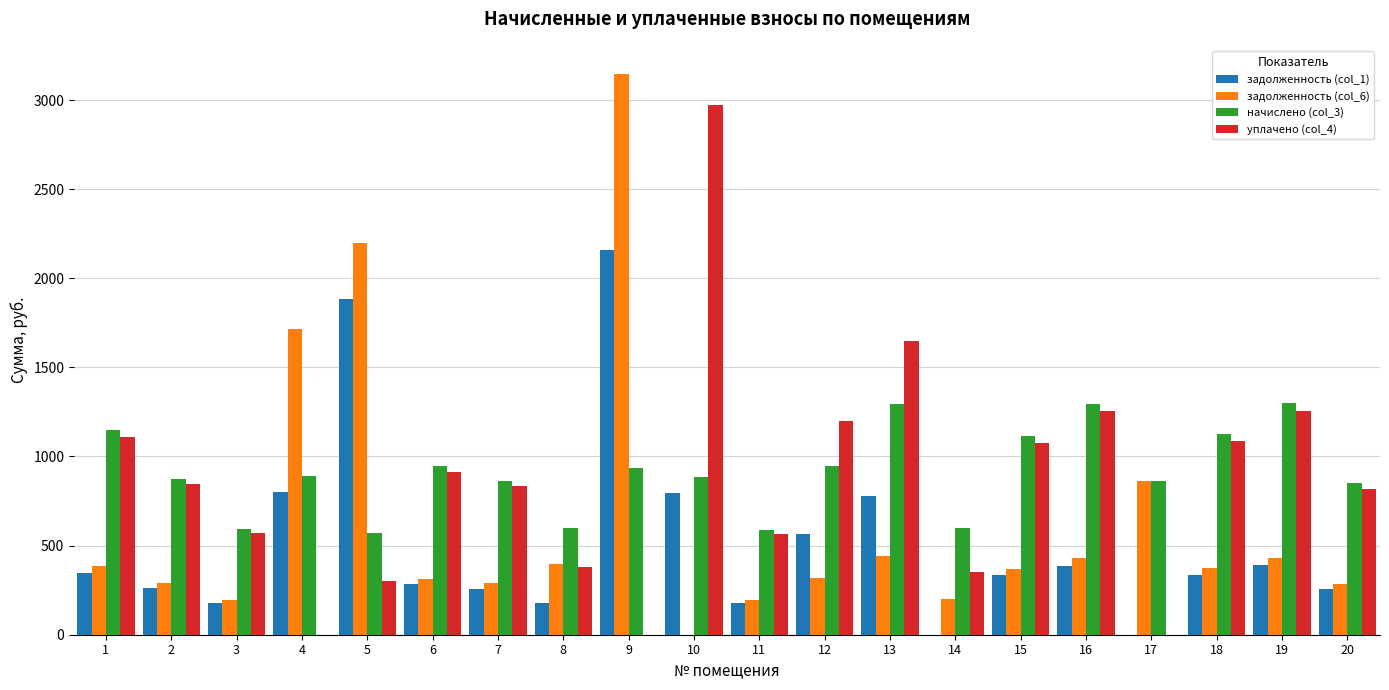

How many groups of bars are there?

20